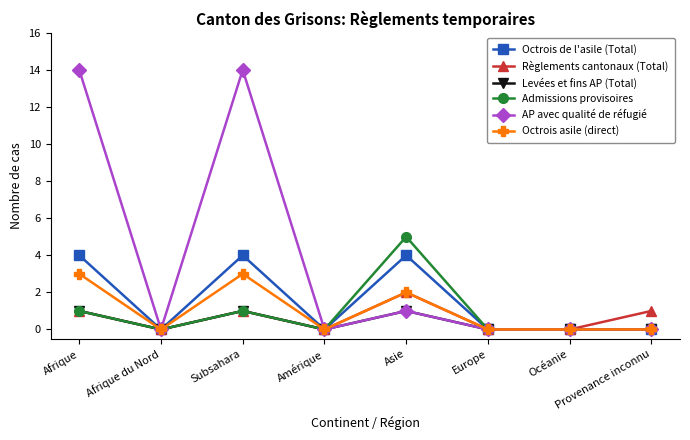

What is the label of the 5th point from the left?

Asie